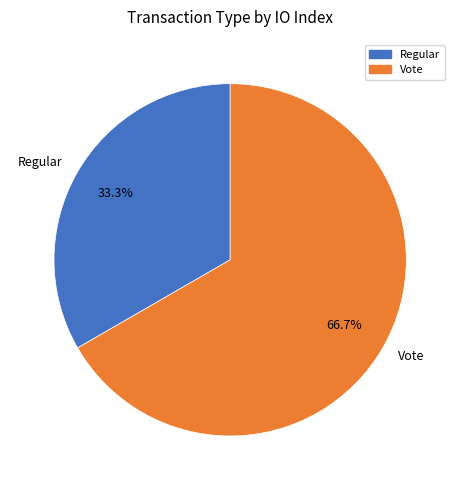

To the nearest percent, what portion does Vote represent?

67%